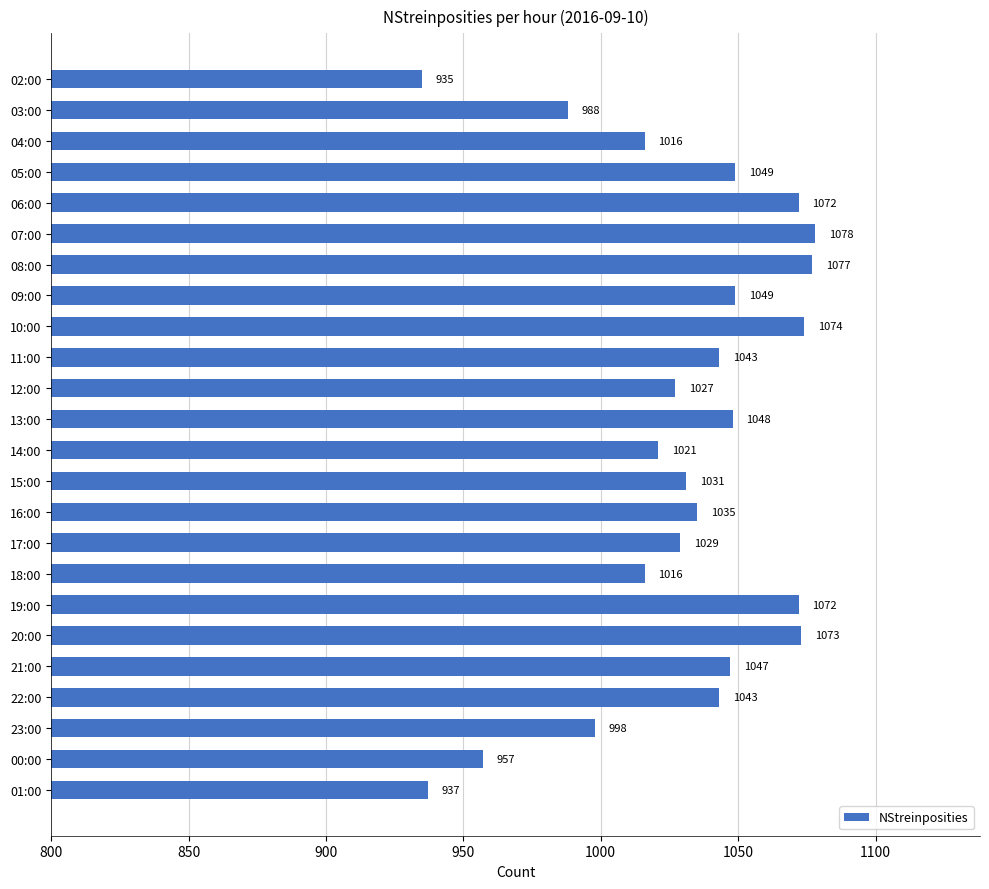

Read the value at 05:00.

1049